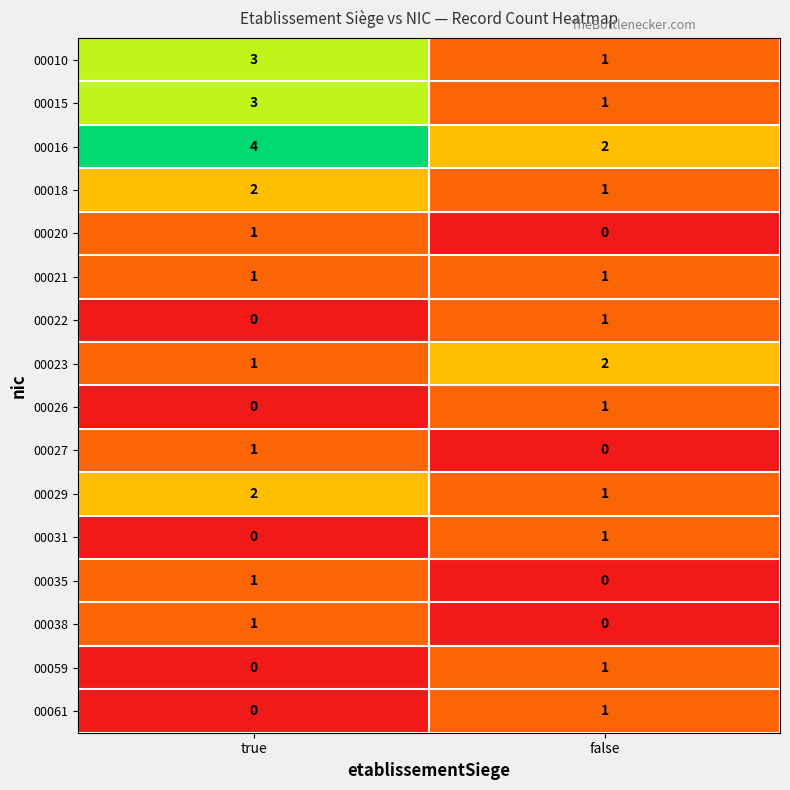

Is the value of 00010 at false greater than the value of 00027 at false?

Yes